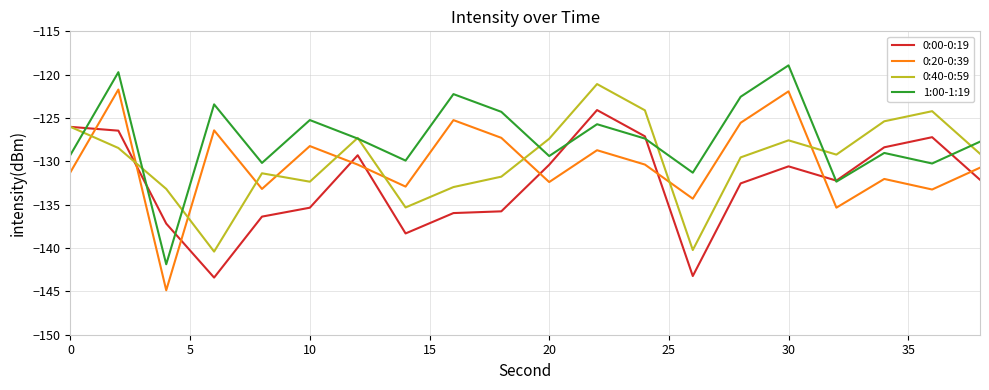

True or false: 0:00-0:19 and 0:20-0:39 intersect in this chart.

True